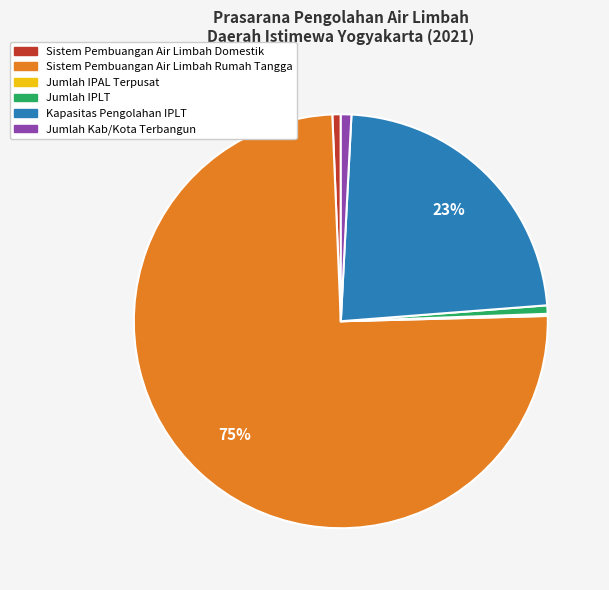

What is the largest slice in the pie chart?

Sistem Pembuangan Air Limbah Rumah Tangga